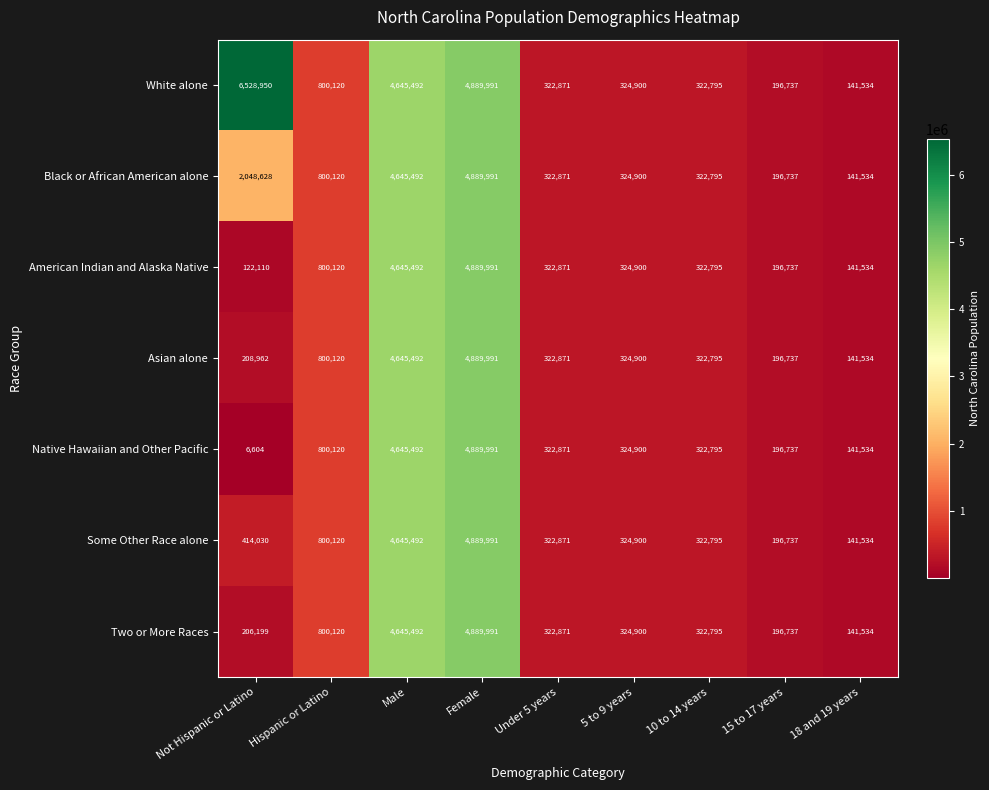

What is the maximum value shown in the chart?

6528950